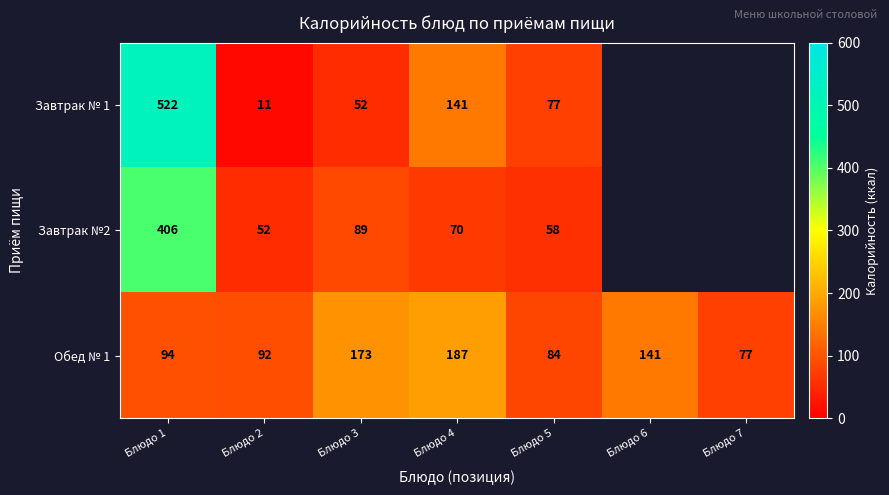

What is the maximum value shown in the chart?

522.0